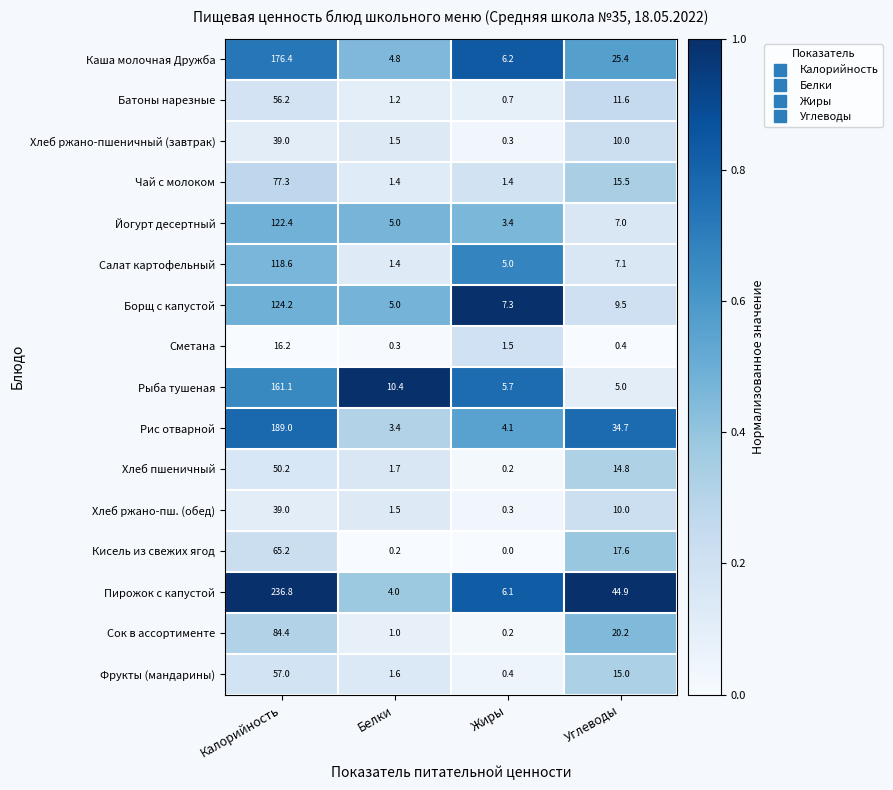

Which category has the highest value in the Сок в ассортименте series?

Калорийность